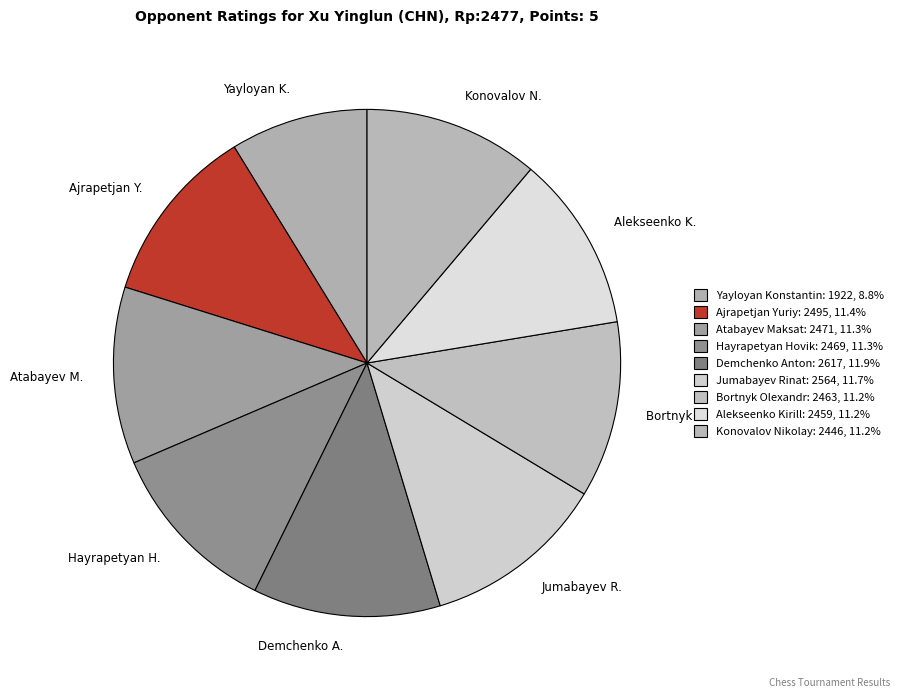

Approximately how many times larger is the value at Demchenko A. compared to Jumabayev R.?

1.0